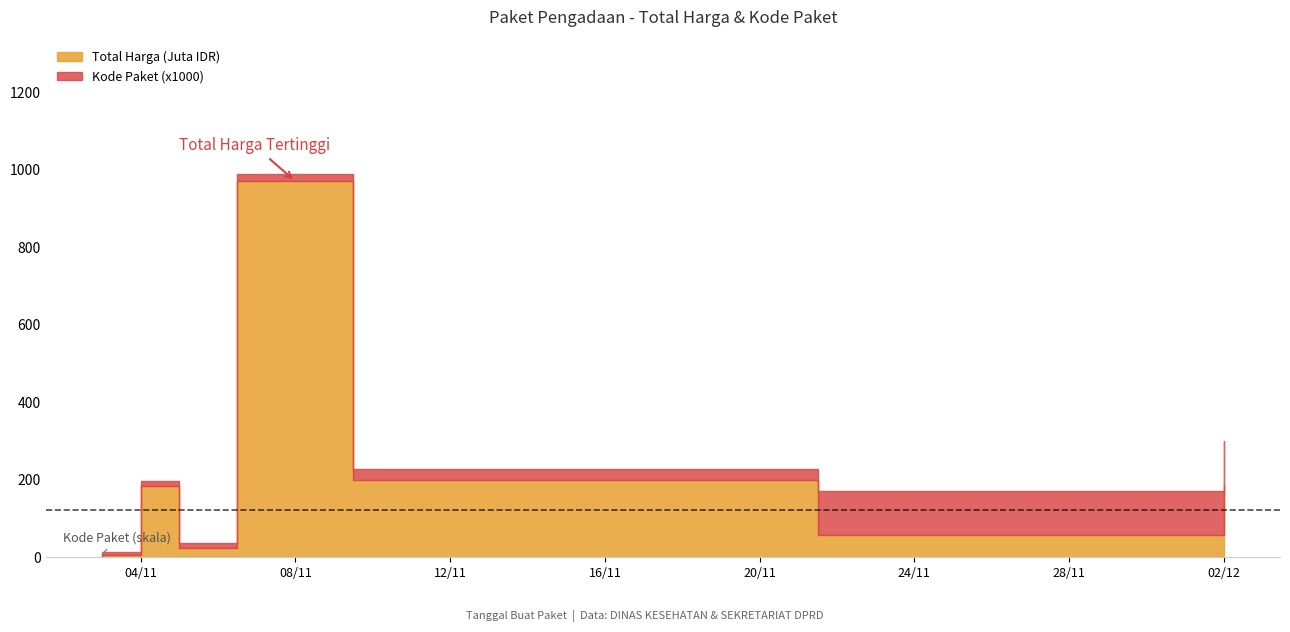

How many data points in Kode Paket are less than 19495?

4